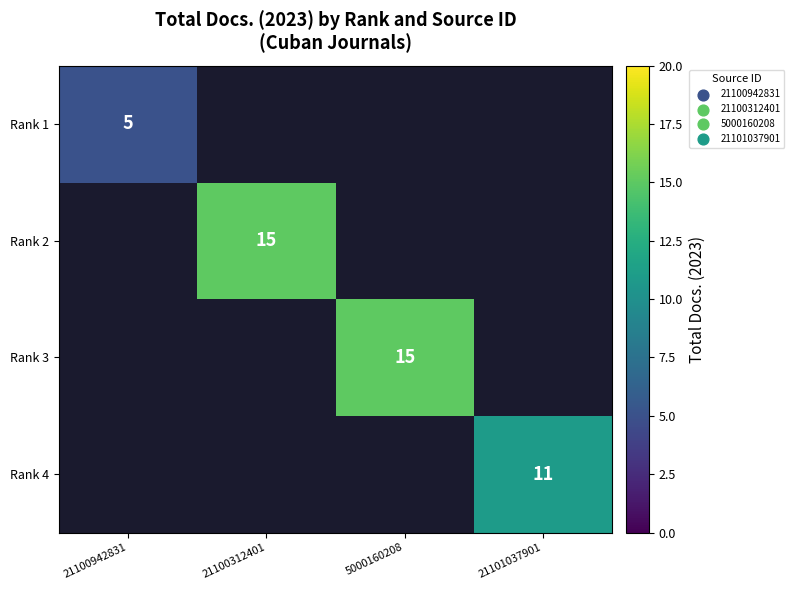

Is it true that Rank 2 equals 15 at 21100312401?

True